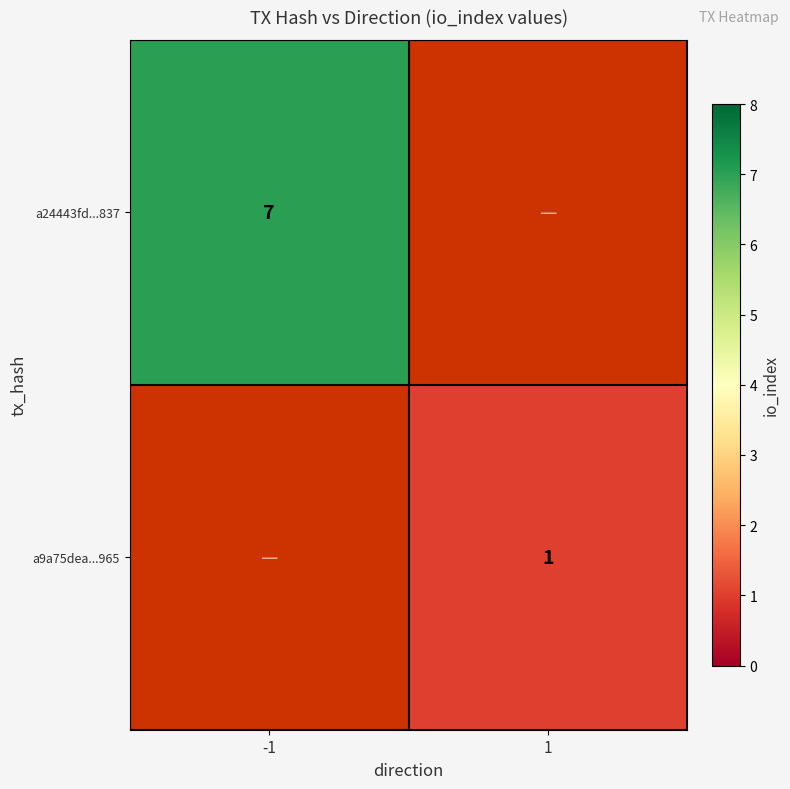

Is the value of a24443fd...837 at -1 greater than the value of a9a75dea...965 at 1?

Yes